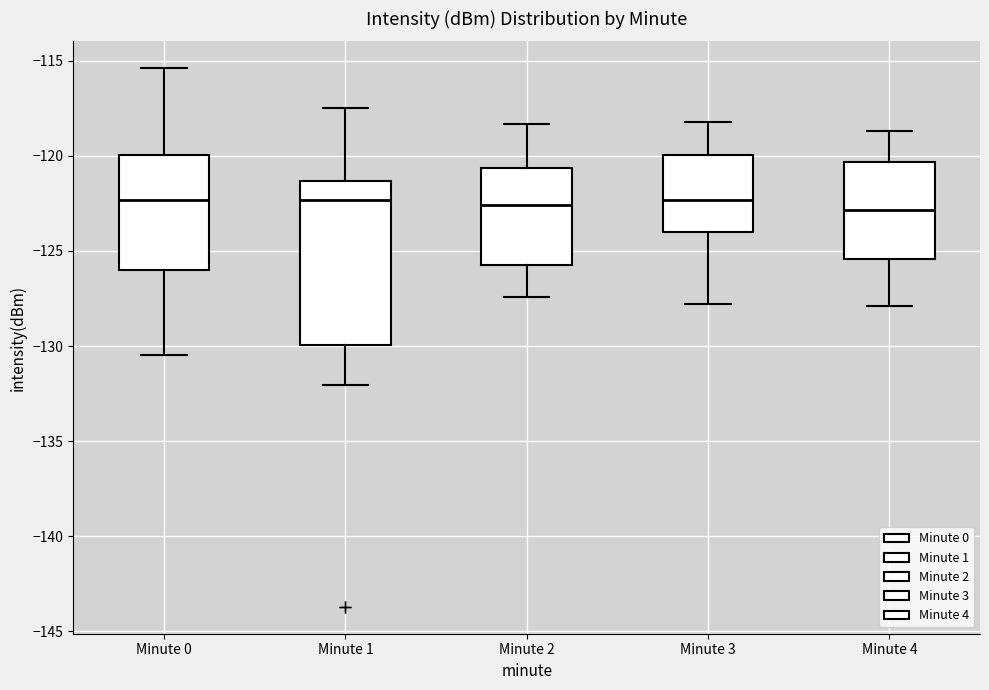

Comparing the boxes themselves (not the whiskers), which one is the tallest?

Minute 1